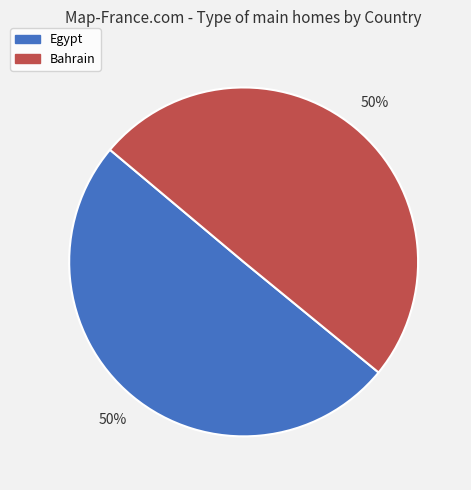

To the nearest percent, what is the combined percentage of Egypt and Bahrain?

100%